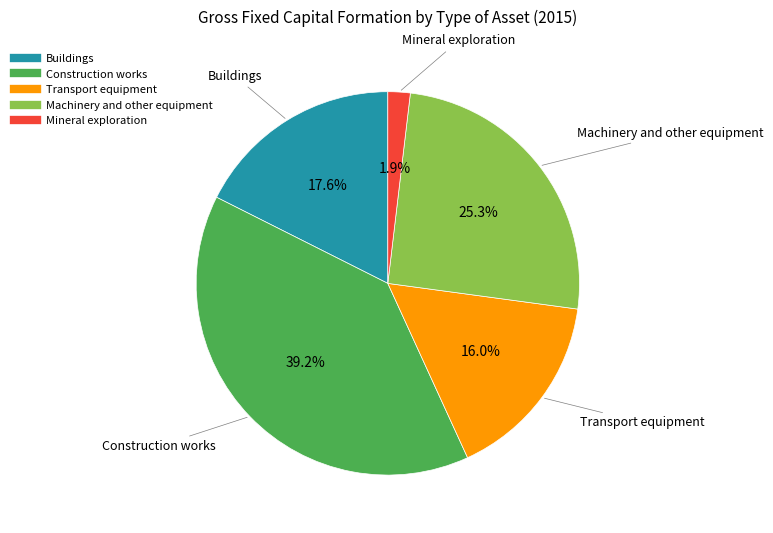

What is the ratio of the value at Transport equipment to the value at Buildings?

0.9